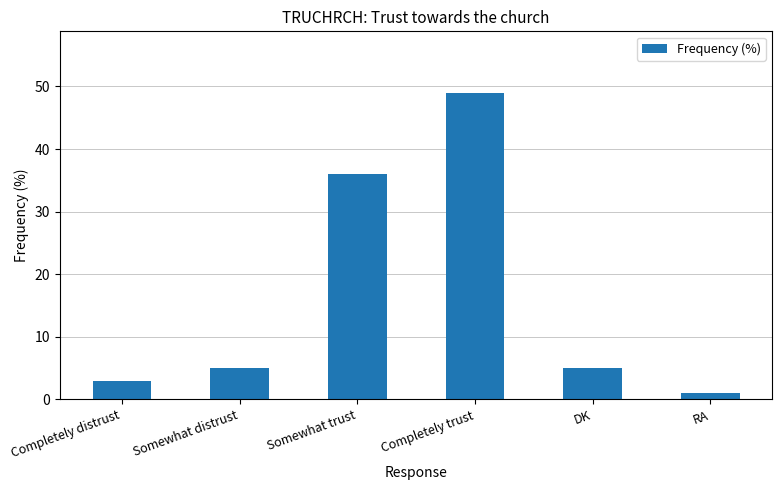

What is the value of the 1st bar from the left?

3